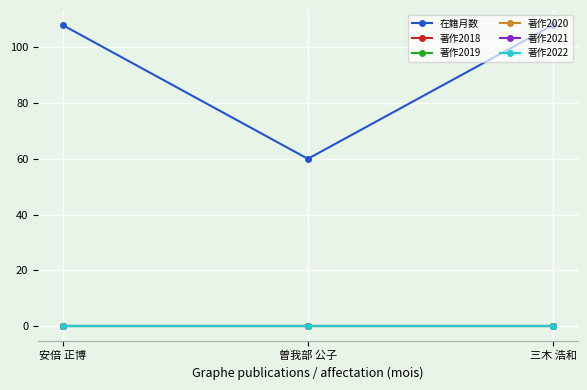

Reading right to left, what are all the values shown in this chart?

在籍月数: 三木 浩和=108	曽我部 公子=60	安倍 正博=108
著作2018: 三木 浩和=0	曽我部 公子=0	安倍 正博=0
著作2019: 三木 浩和=0	曽我部 公子=0	安倍 正博=0
著作2020: 三木 浩和=0	曽我部 公子=0	安倍 正博=0
著作2021: 三木 浩和=0	曽我部 公子=0	安倍 正博=0
著作2022: 三木 浩和=0	曽我部 公子=0	安倍 正博=0